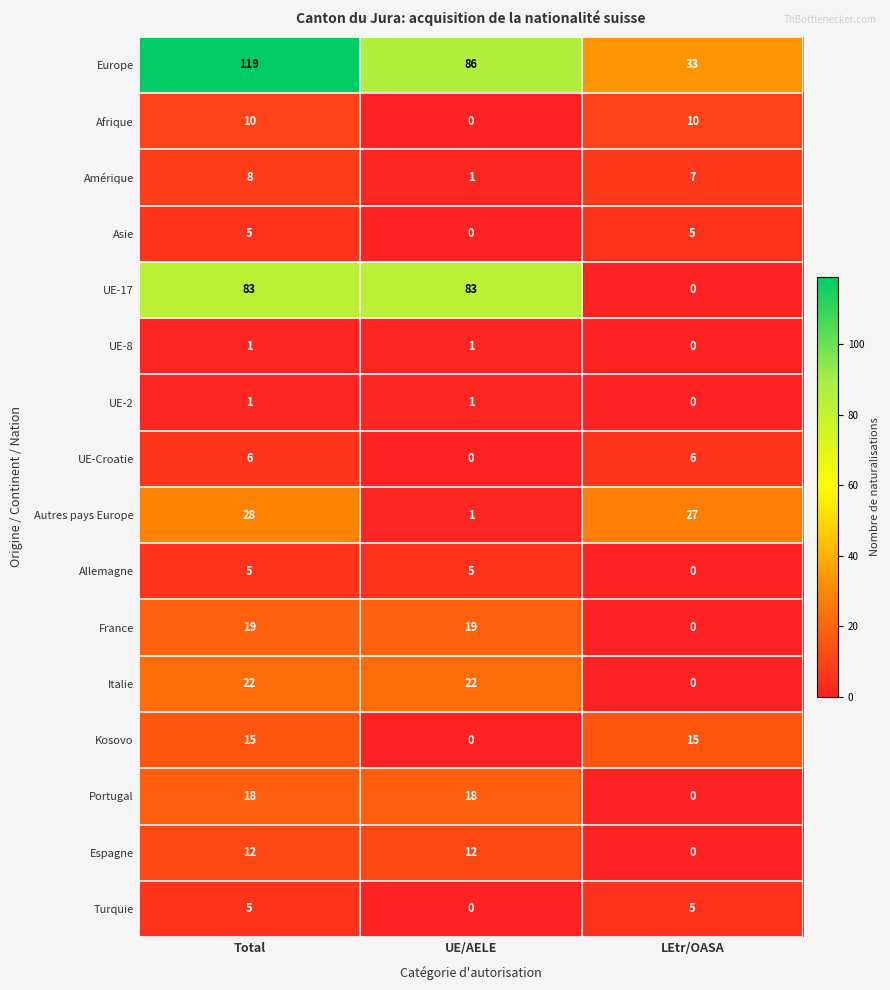

Which series has the widest spread of values?

Europe